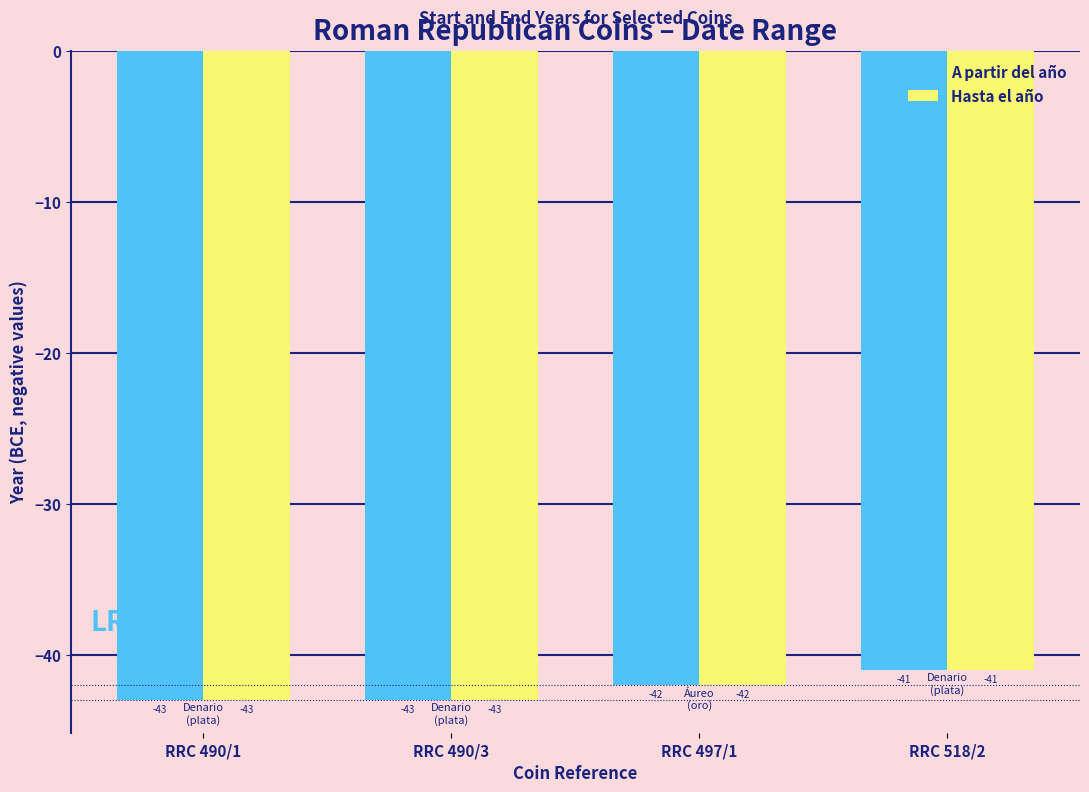

True or false: A partir del año has a value of -55 at RRC 518/2.

False